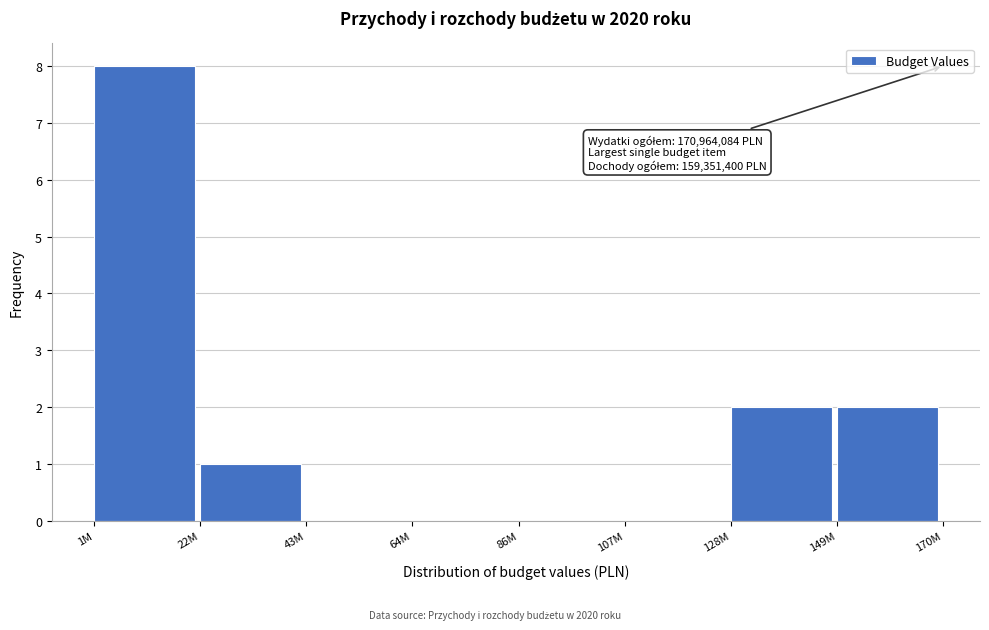

Reading right to left, list all the values displayed in this chart.

149M=2	128M=2	107M=0	86M=0	64M=0	43M=0	22M=1	1M=8